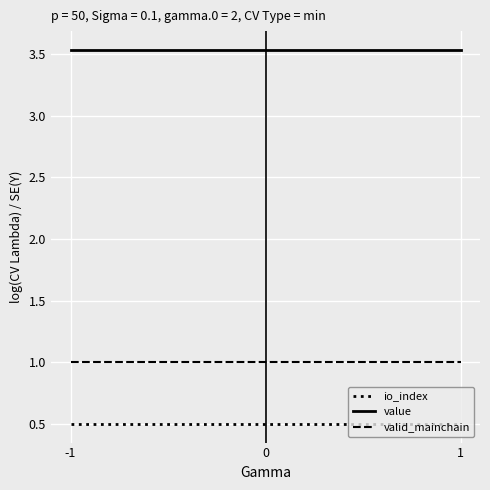

What is the average value of the io_index series?

0.5